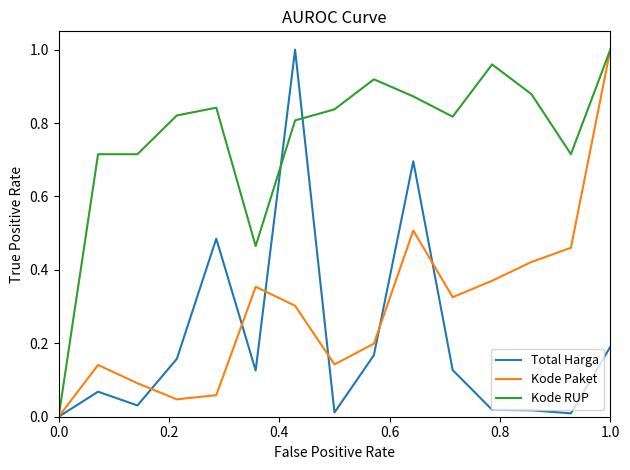

Which series has the largest total across all categories?

Kode RUP